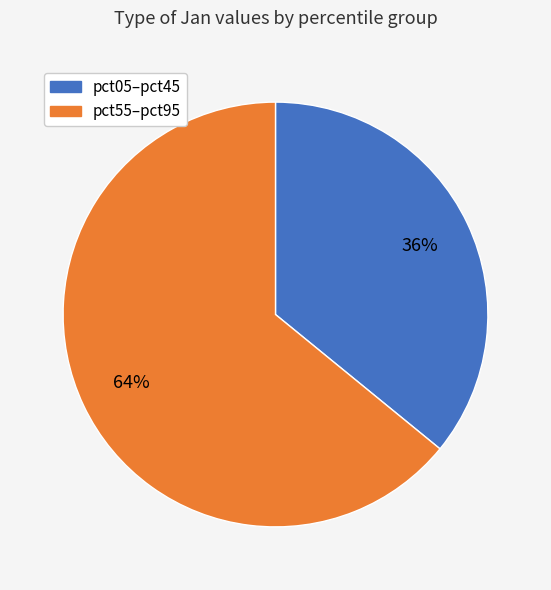

Is there a majority slice in this chart?

Yes